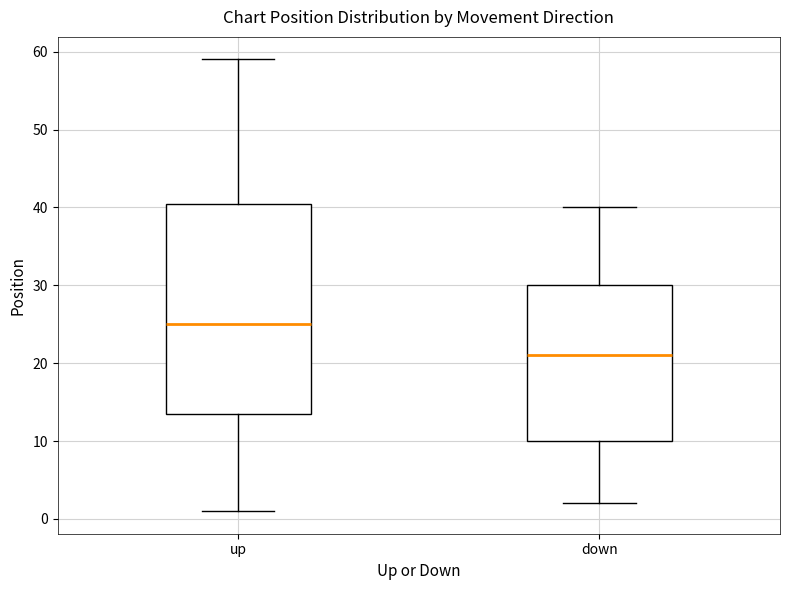

Where does the median line of the box for down sit on the y-axis? The values are not printed on the chart, so give them approximately, as read against the axis.

21